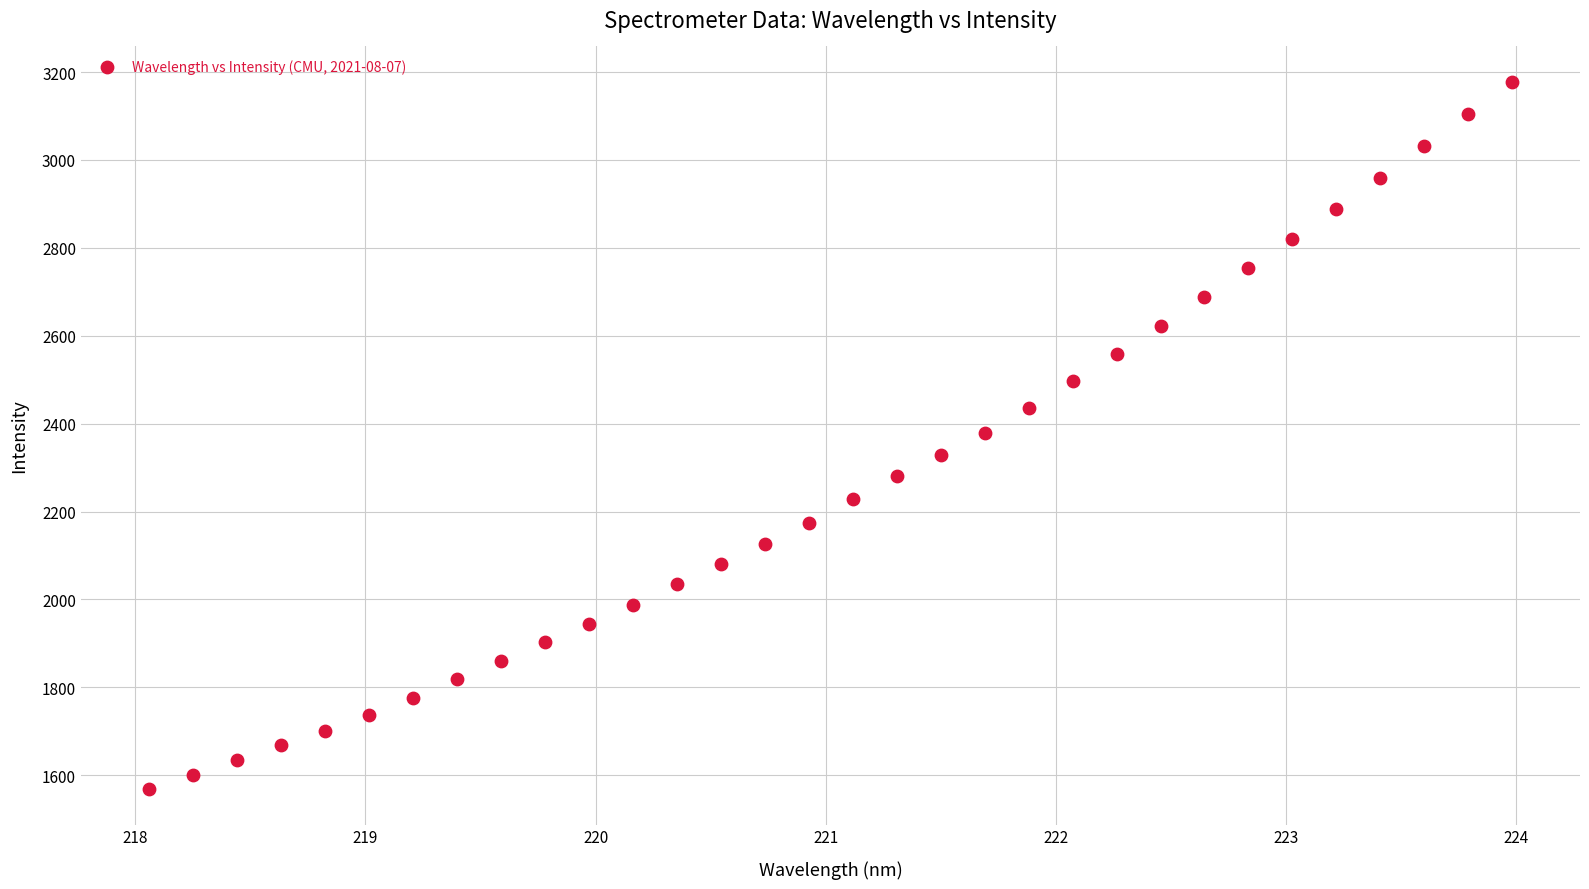

What is the range of Y values (max minus min)?

1609.5